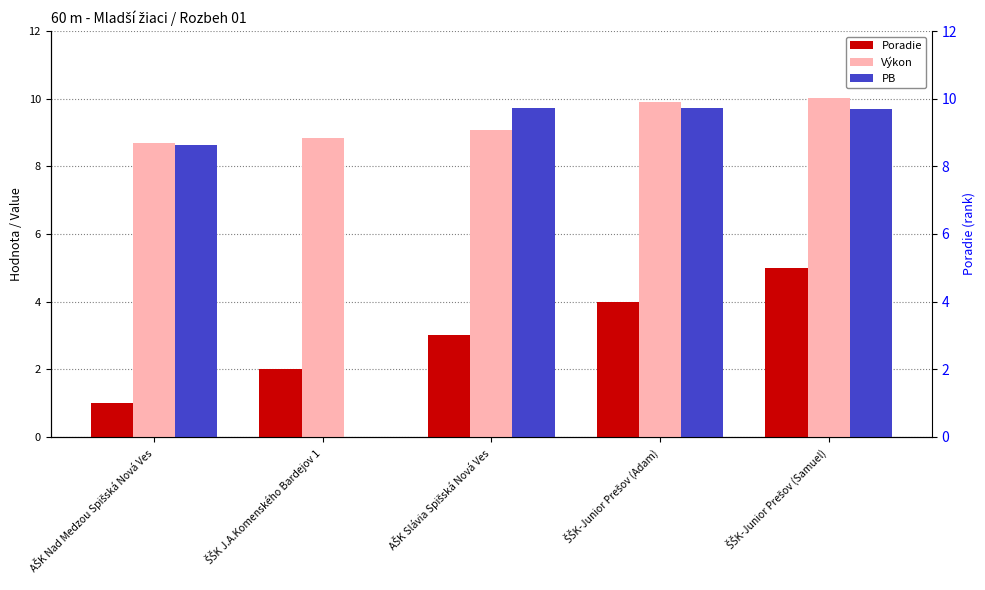

What is the label of the 1st bar from the left?

AŠK Nad Medzou Spišská Nová Ves